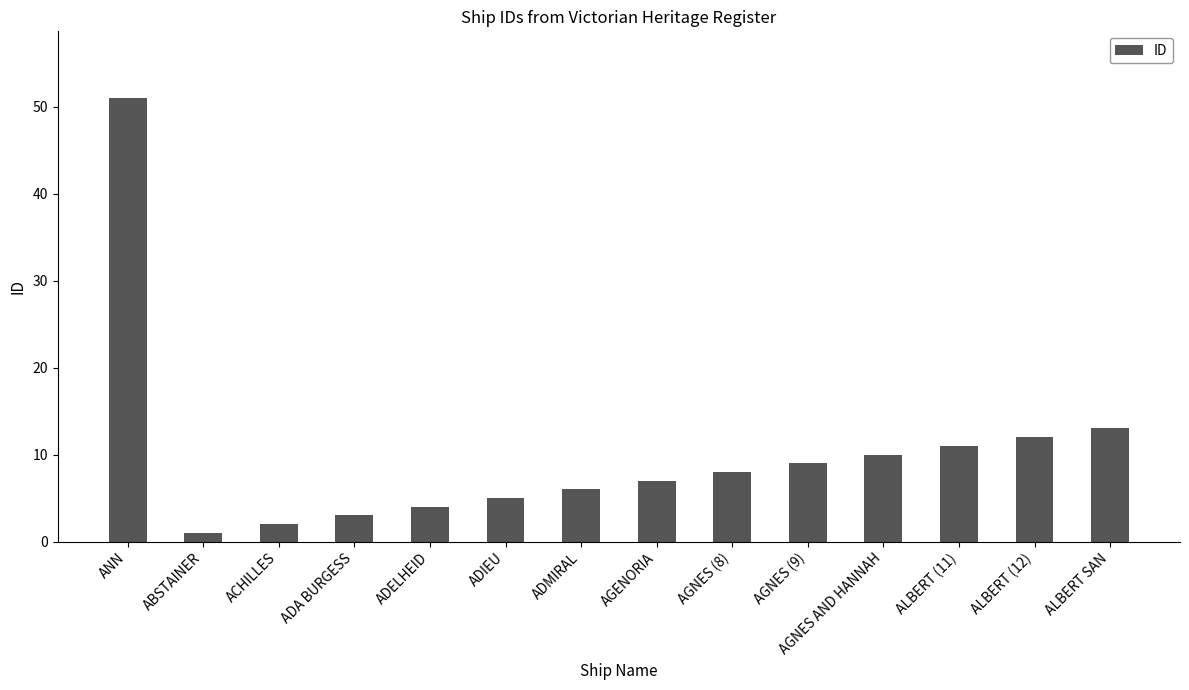

What is the maximum value shown in the chart?

51